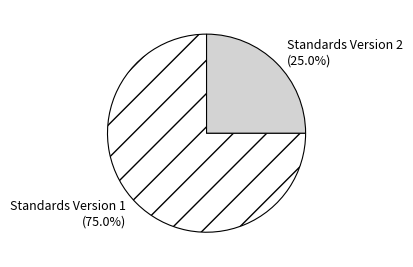

What is the ratio of the value at Standards Version 1 to the value at Standards Version 2?

3.0